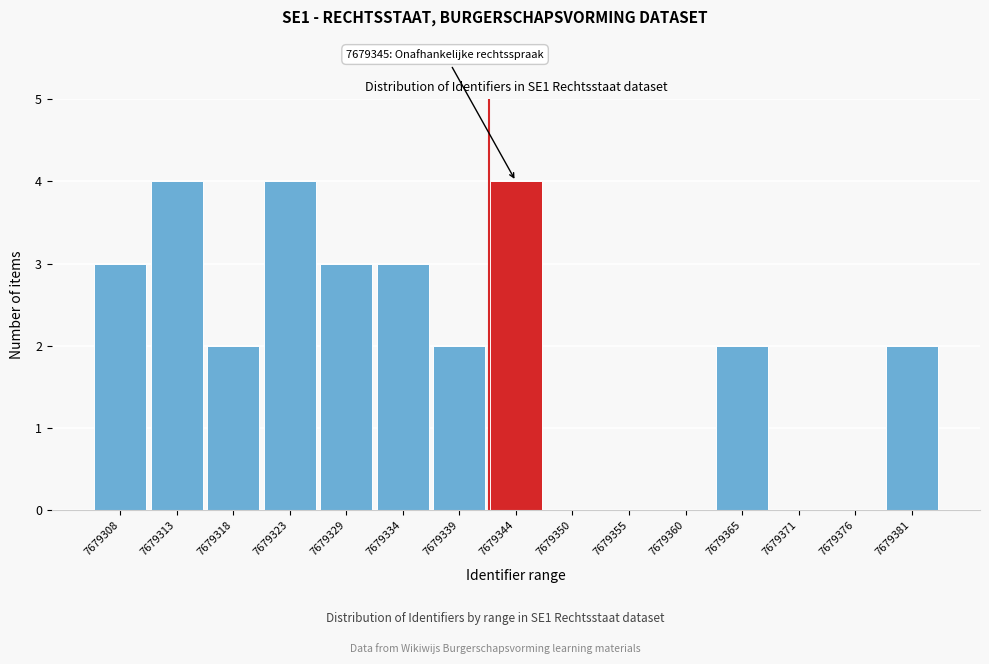

What is the sum of all values?

29